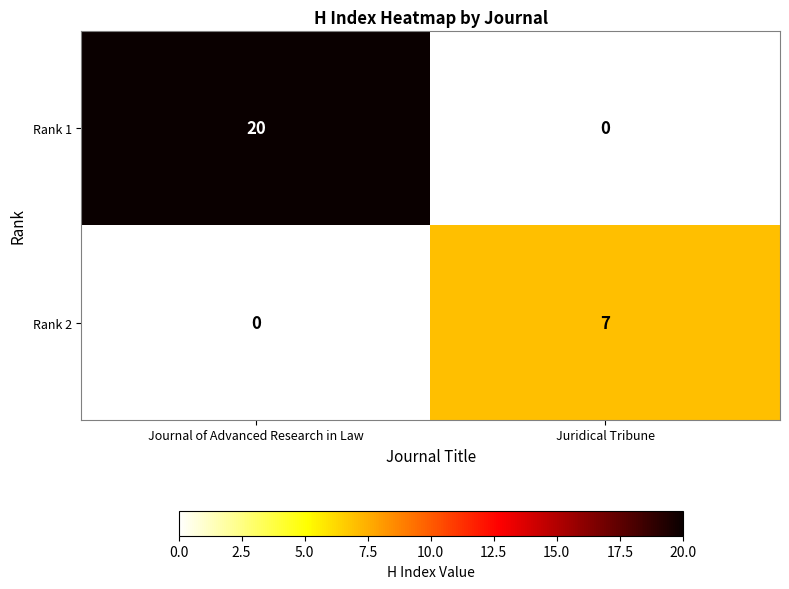

What is the difference between the maximum and minimum values in the Rank 1 series?

20